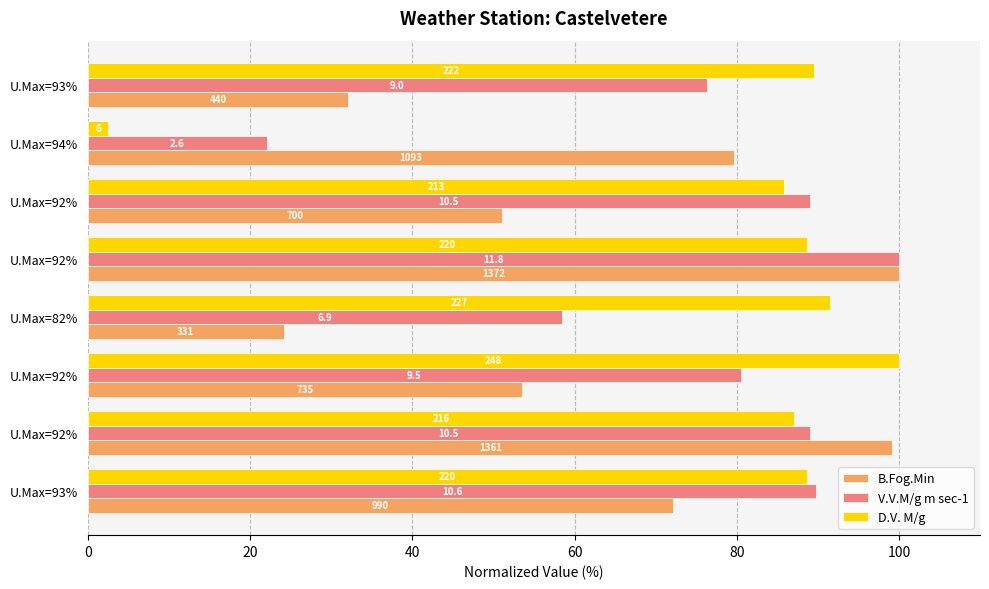

What are all the series names shown in the legend?

B.Fog.Min, V.V.M/g m sec-1, D.V. M/g